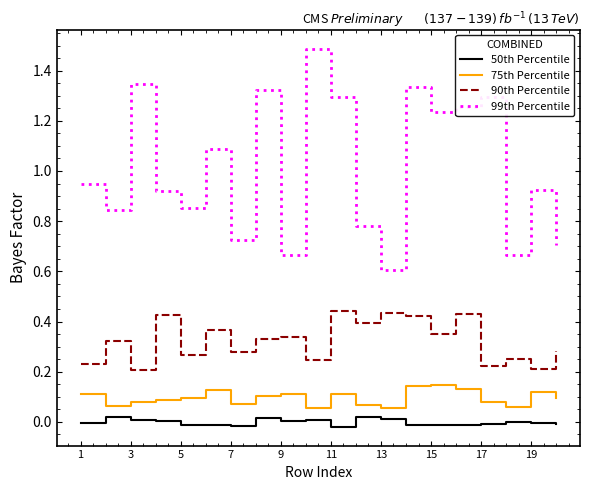

List the series in order of their peak value, highest first.

99th Percentile, 90th Percentile, 75th Percentile, 50th Percentile